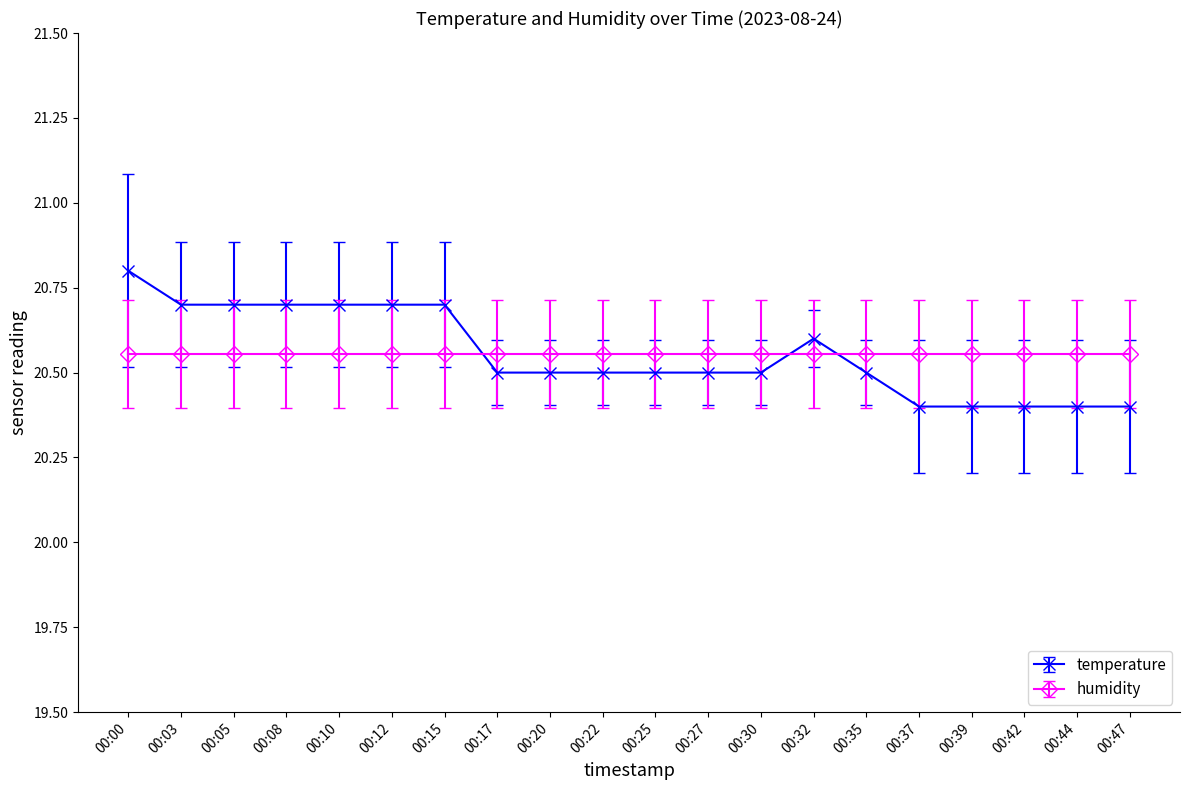

Rank the series at 00:05 from lowest to highest value.

humidity, temperature